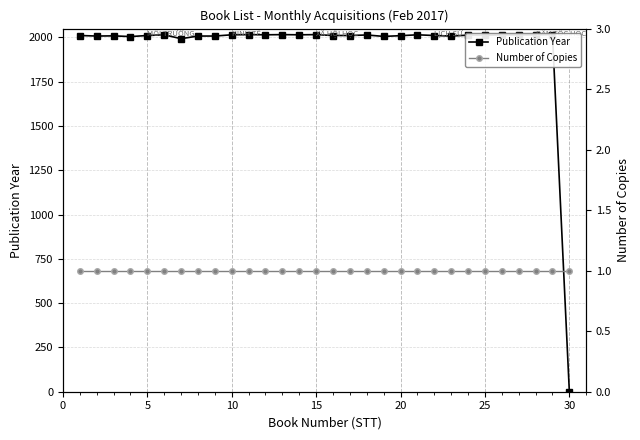

True or false: Publication Year has more than 0 points higher than both neighbors.

True